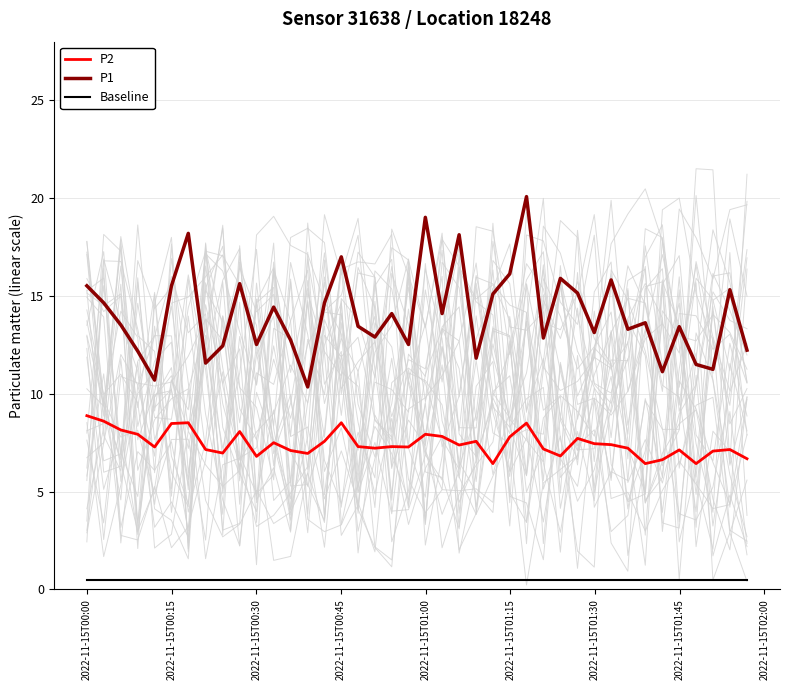

True or false: P2 and Baseline intersect in this chart.

False